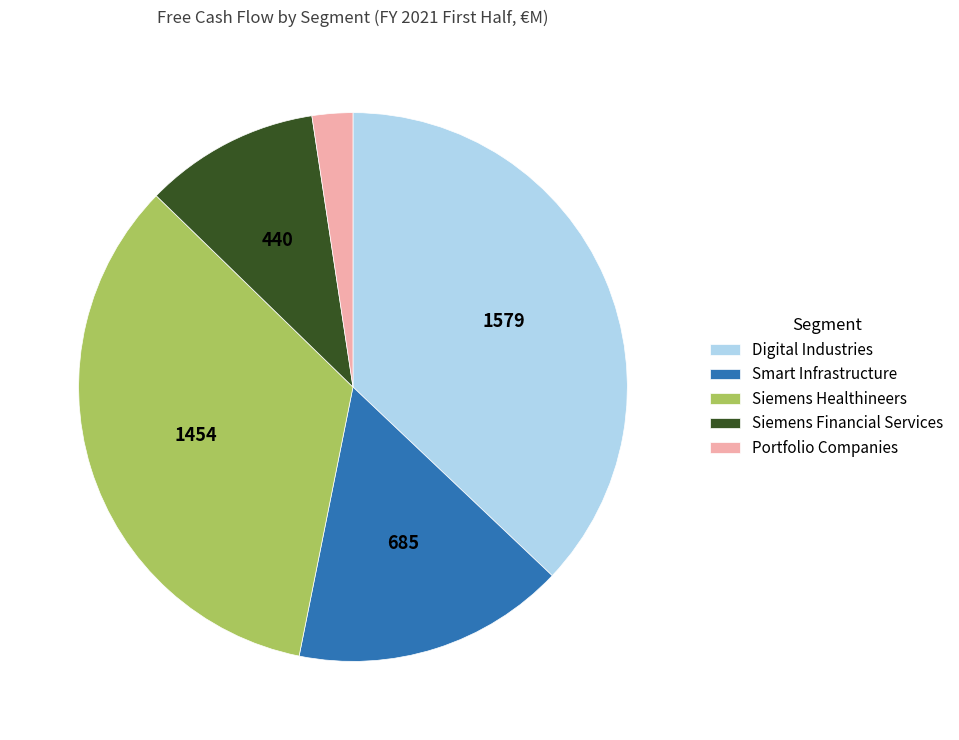

Is it true that Siemens Financial Services is 1% of the pie?

False